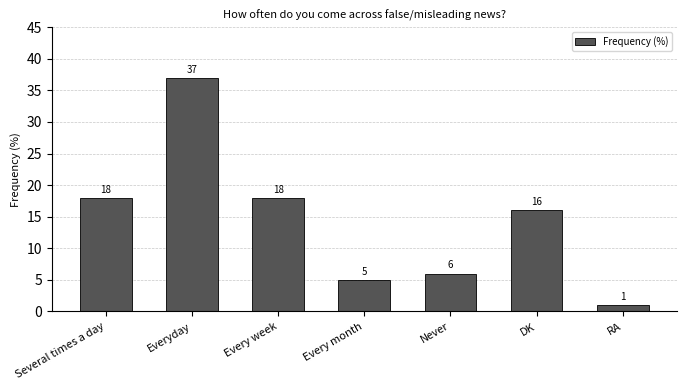

Which has a higher value, Never or Everyday?

Everyday